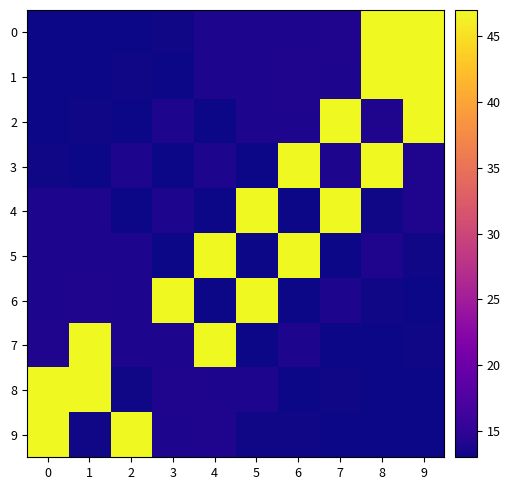

What is the spread (max minus min) of values at 9?

34.0